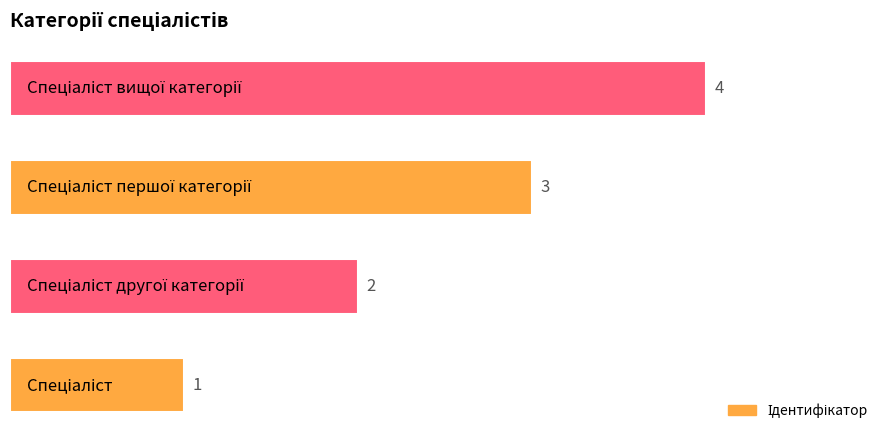

Count the values in the range 2 to 4.

3